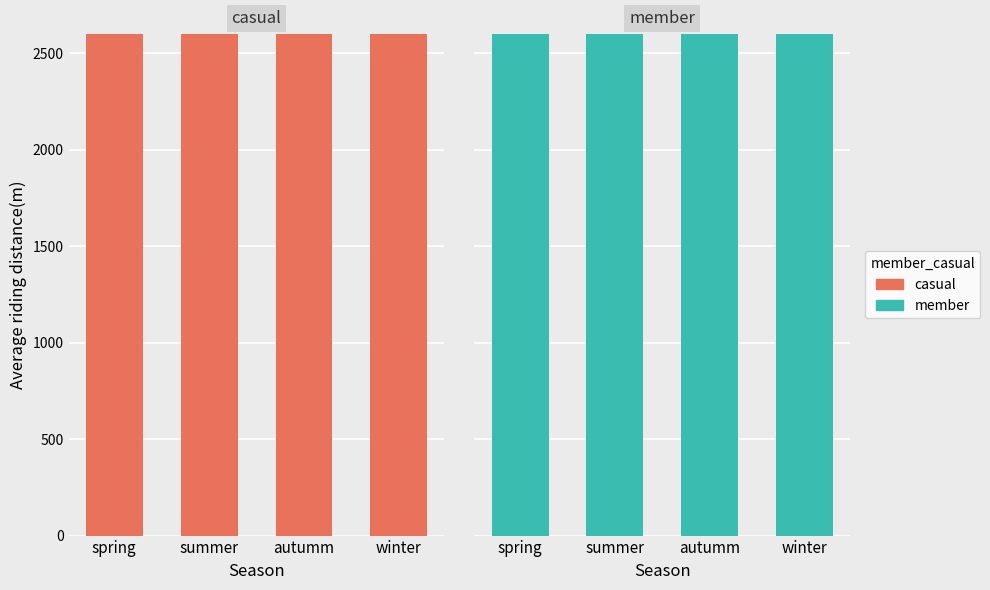

How many categories are shown in the chart?

4